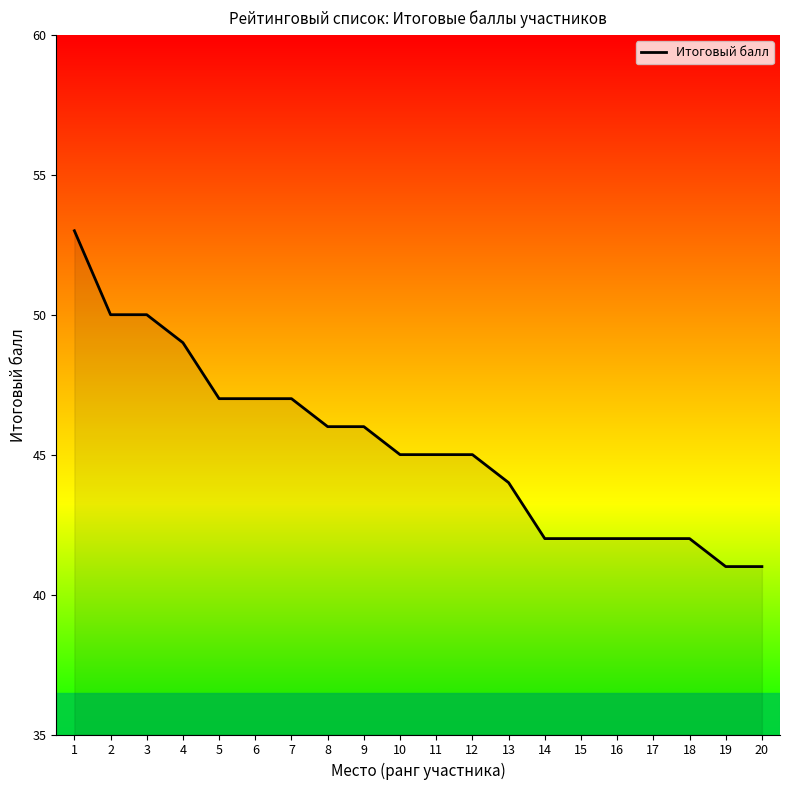

What is the difference between the maximum and minimum values?

12